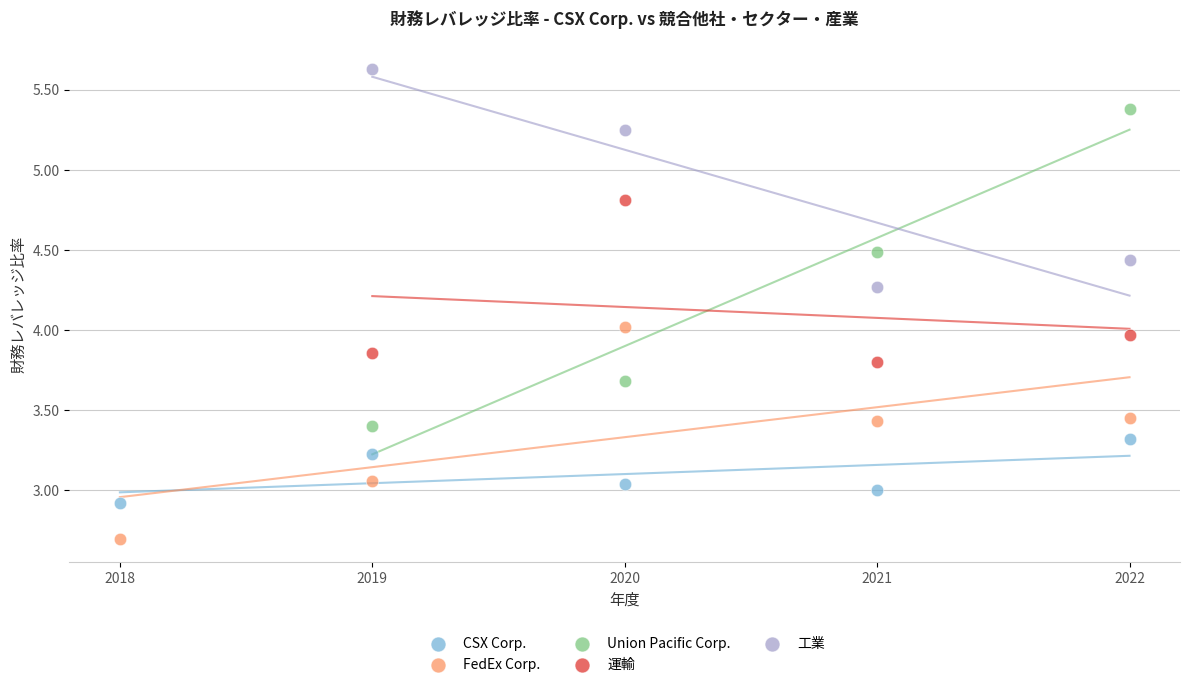

Which series has the widest spread of Y values?

Union Pacific Corp.